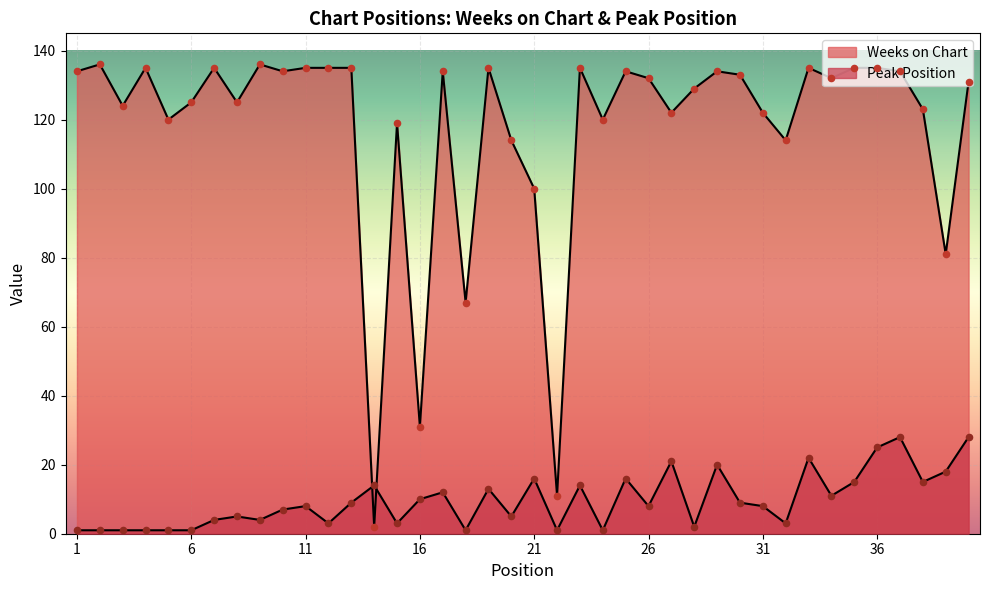

At which category is the sum across all series the highest?

37